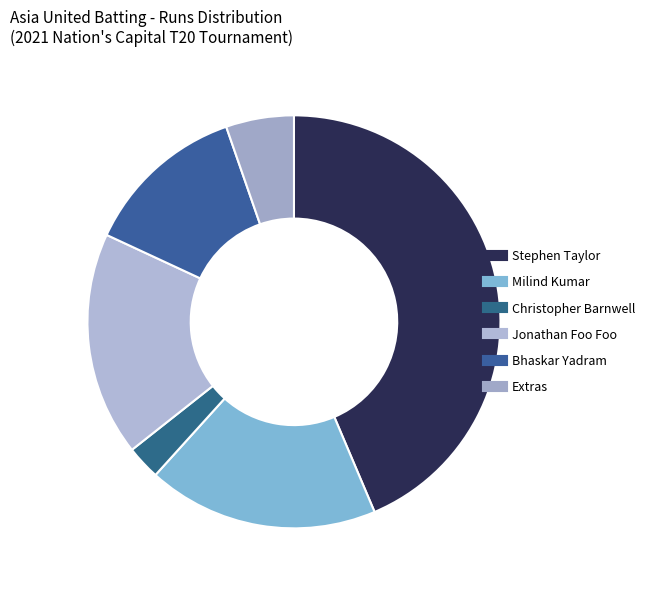

Count the number of slices in the pie.

6